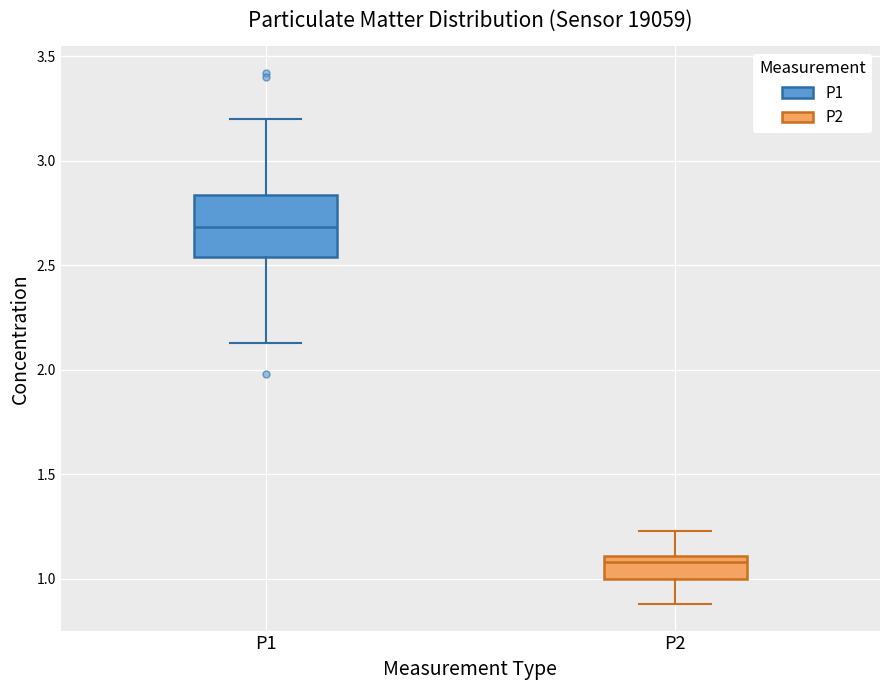

Where is the lower edge of the box for P2 on the y-axis? The values are not printed on the chart, so give them approximately, as read against the axis.

1.00